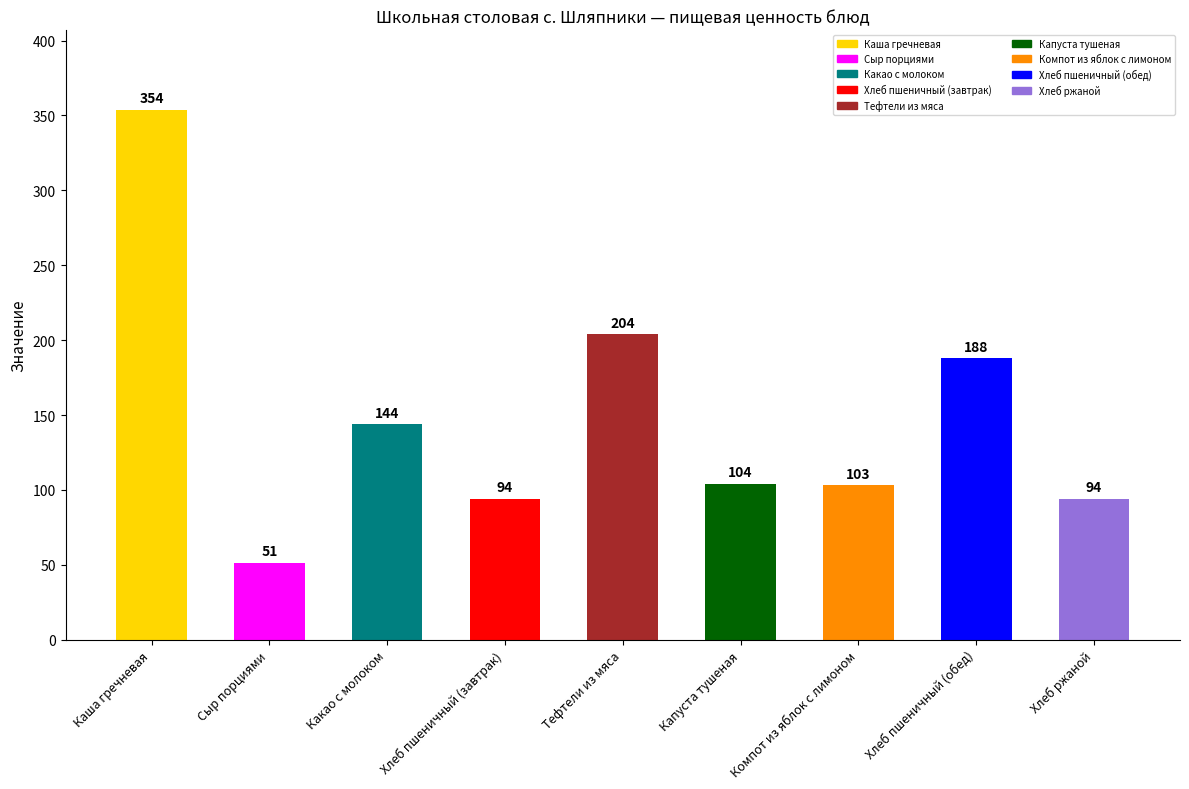

How many bars are there in total?

9